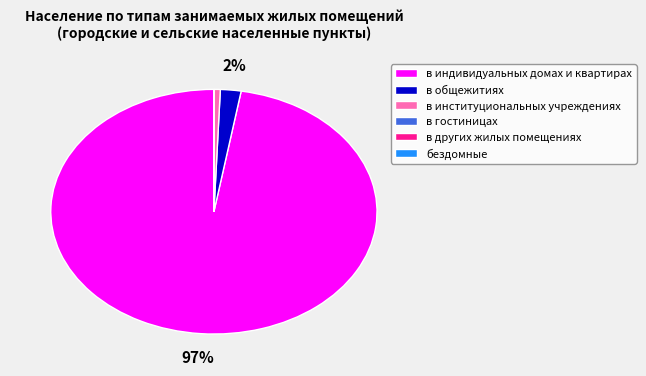

Which category has the biggest portion of the pie?

в индивидуальных домах и квартирах